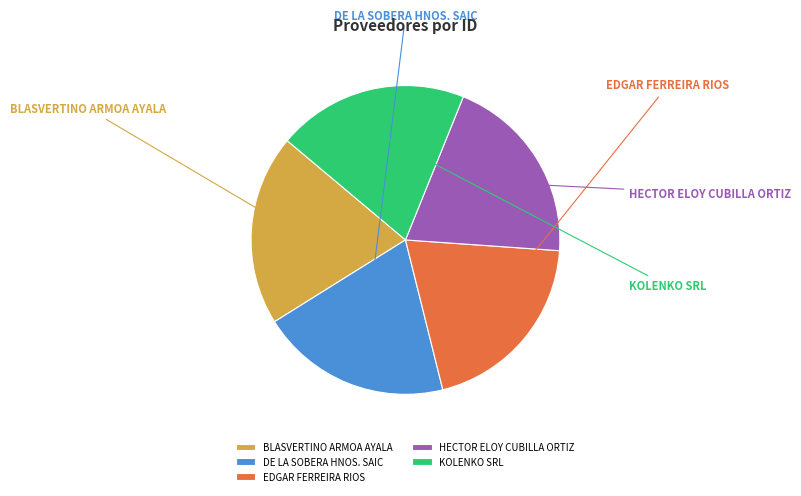

True or false: BLASVERTINO ARMOA AYALA accounts for 20% of the total.

True